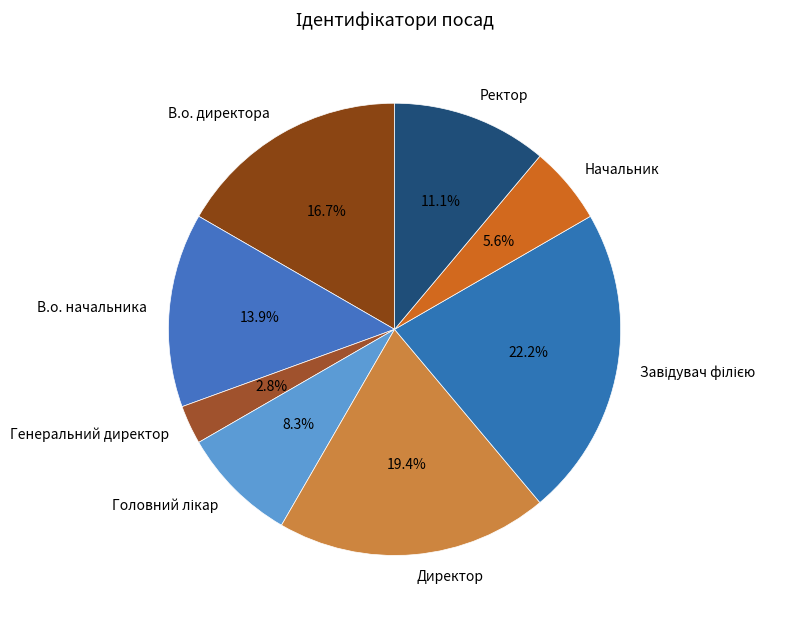

To the nearest percent, what is the average slice percentage?

12%